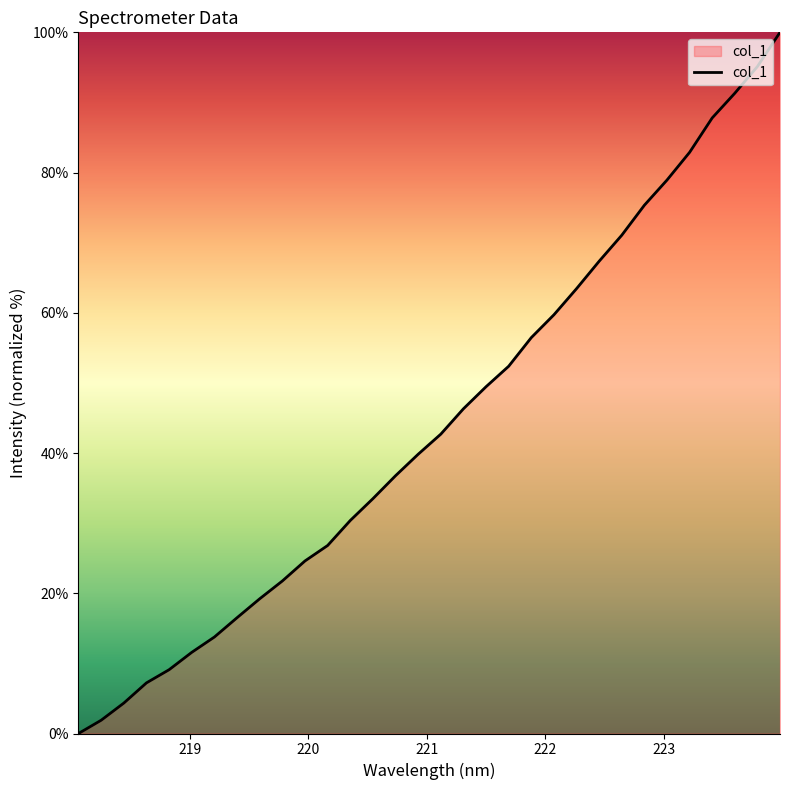

What is the greatest value displayed?

100.0